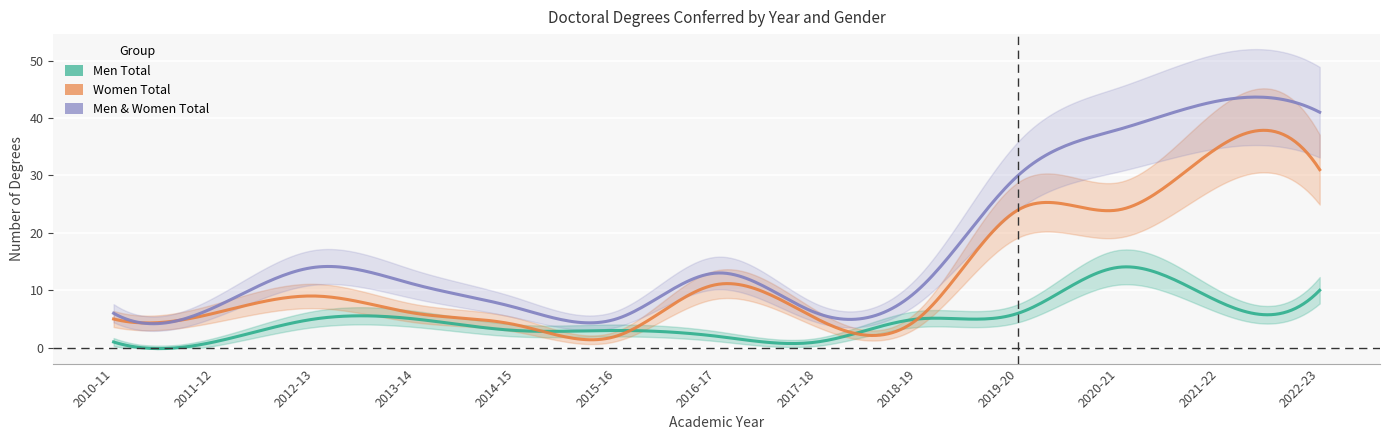

What is the average value of the Men & Women Total series?

18